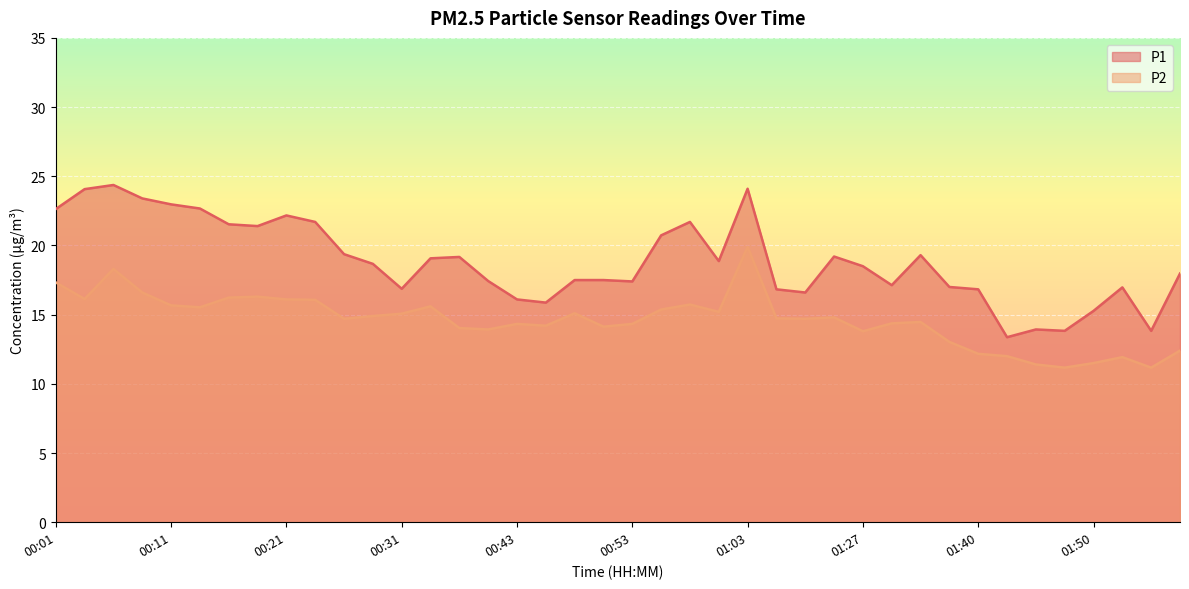

Between 00:11 and 01:27, which series saw the biggest shift?

P1